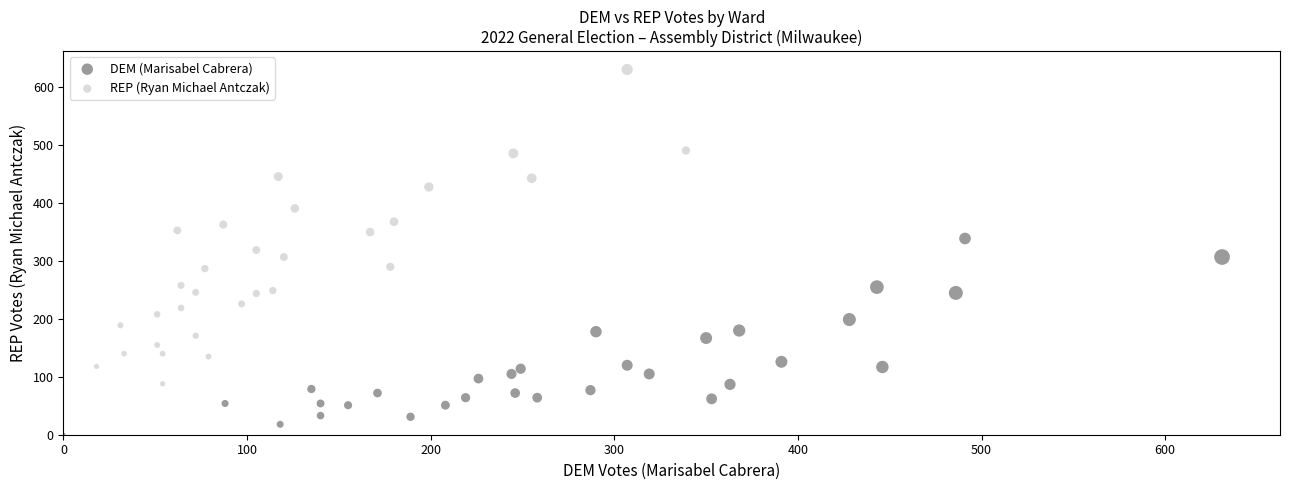

Which series has the largest Y range (max minus min)?

REP (Ryan Michael Antczak)